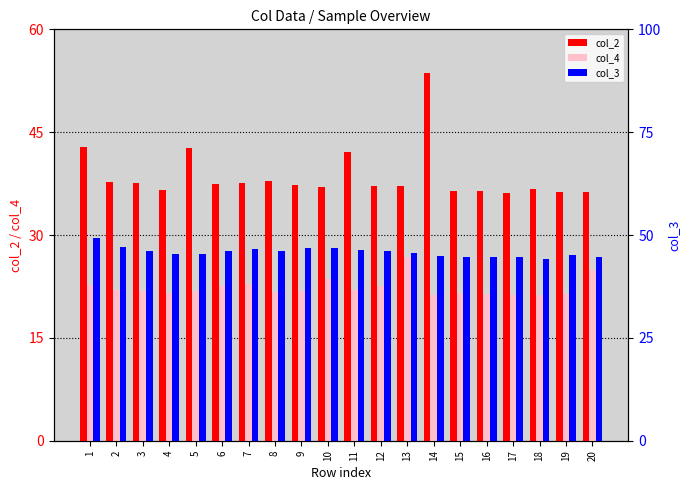

How many values in the col_2 series exceed 37?

13